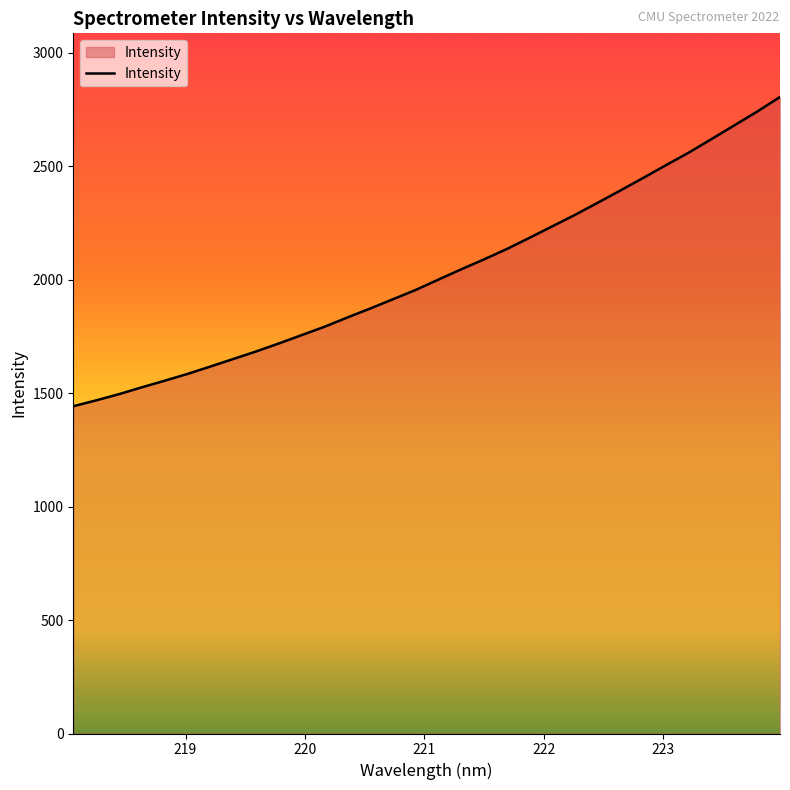

What is the maximum value shown in the chart?

2804.9